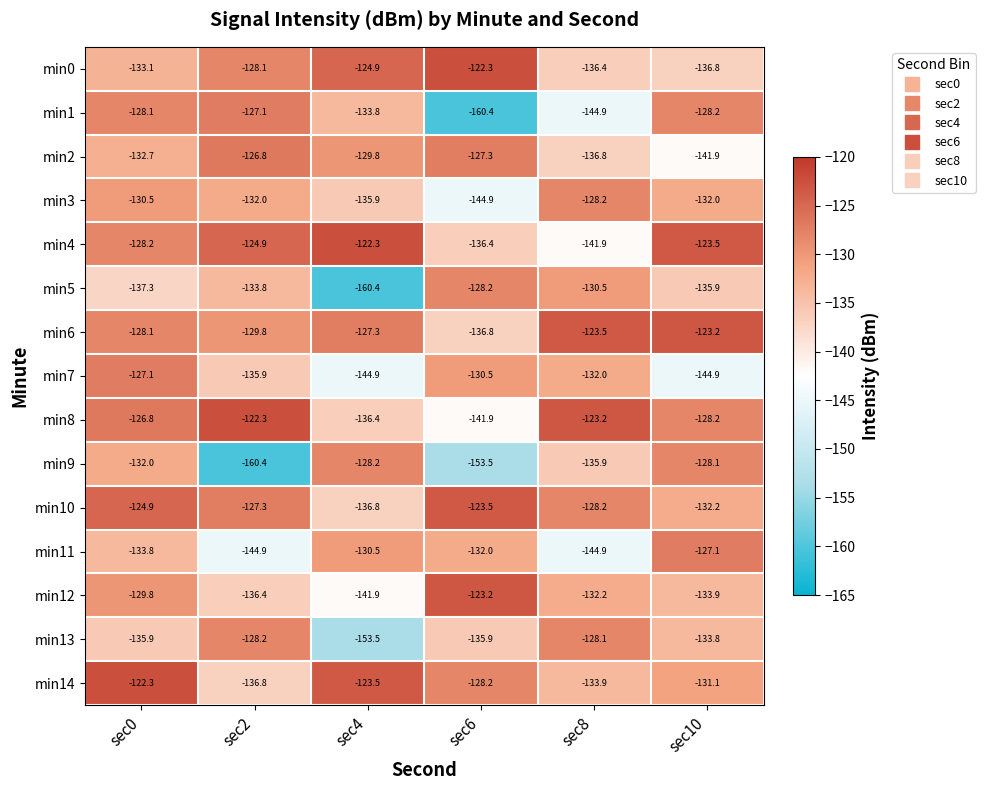

At which label is min9 closest to -144?

sec8